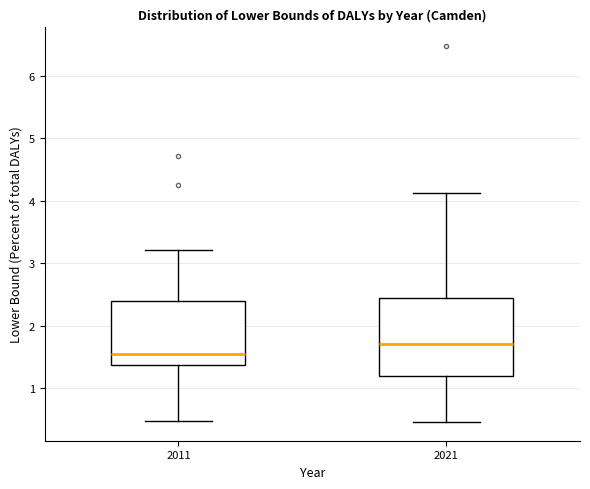

Reading left to right, read every box against the y-axis: the position of its median line, the range the box covers, and the ends of its whiskers. The values are not printed on the chart, so give them approximately, as read against the axis.

2011: median 1.6, box 1.4 to 2.4, whiskers 0.5 to 3.2
2021: median 1.7, box 1.2 to 2.4, whiskers 0.5 to 4.1